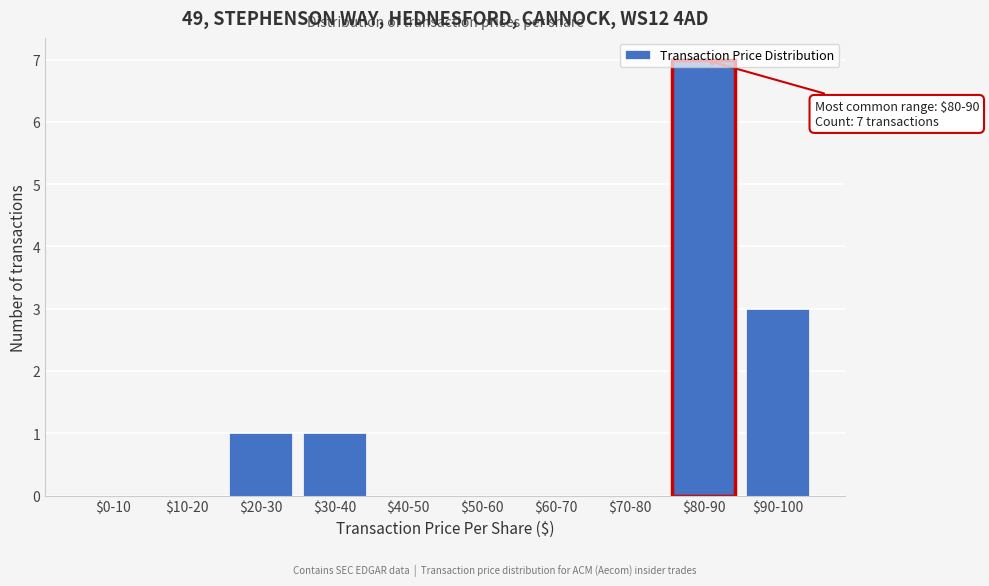

The value at $40-50 is 0. True or false?

True